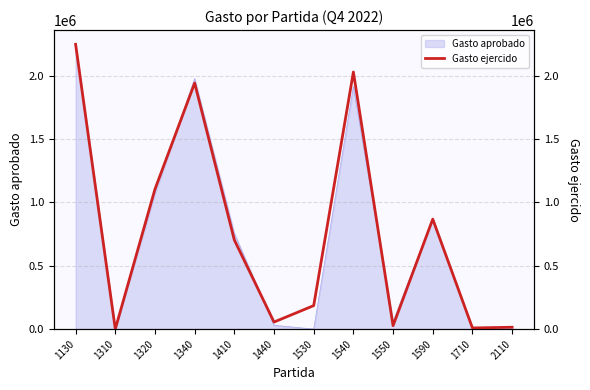

What is the sum of the values at 1320 and 1530?

1290285.8